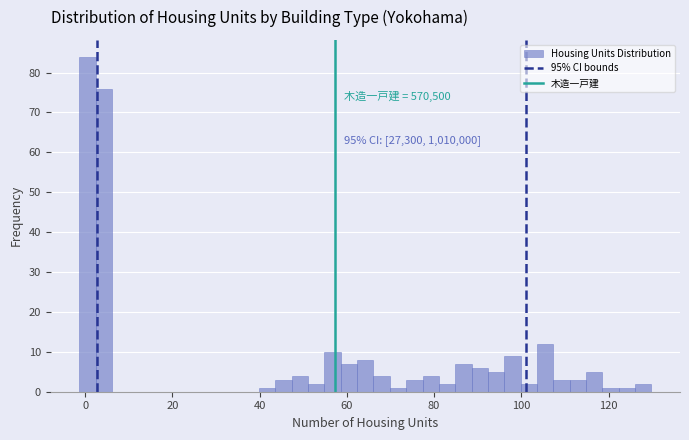

Read against the x-axis, roughly where is the centre of the tallest bar?

0